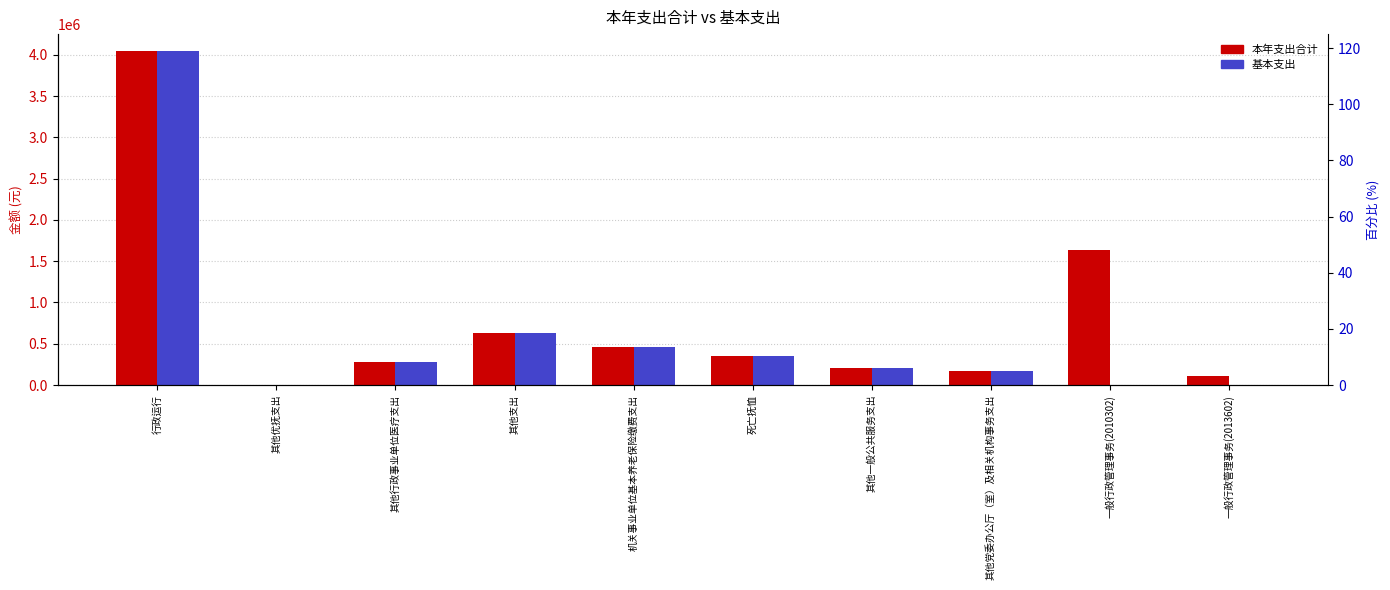

Which category has the highest value in the 本年支出合计 series?

行政运行